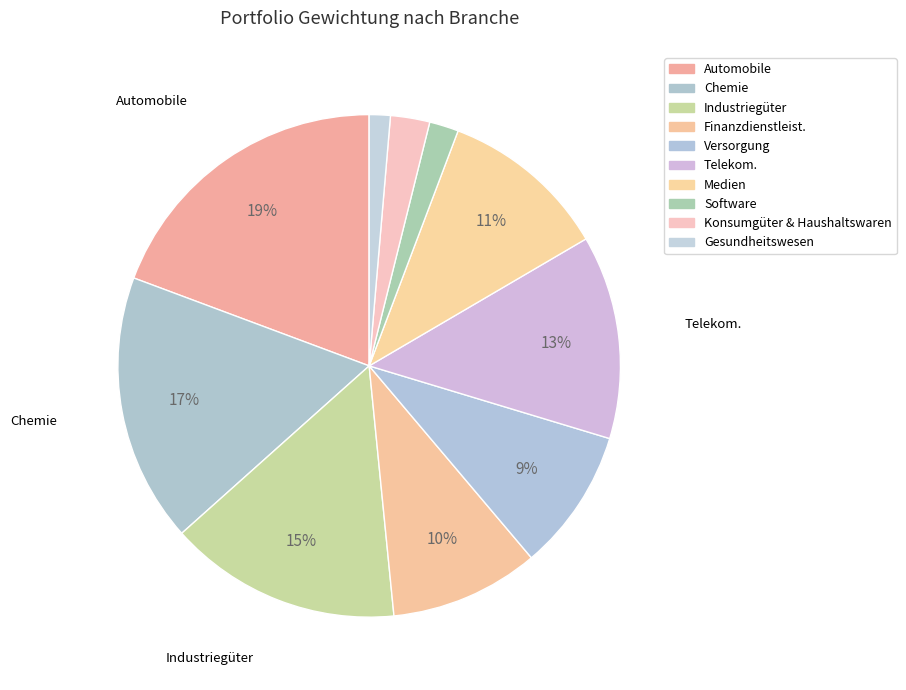

Does Chemie represent more than half of the total?

No